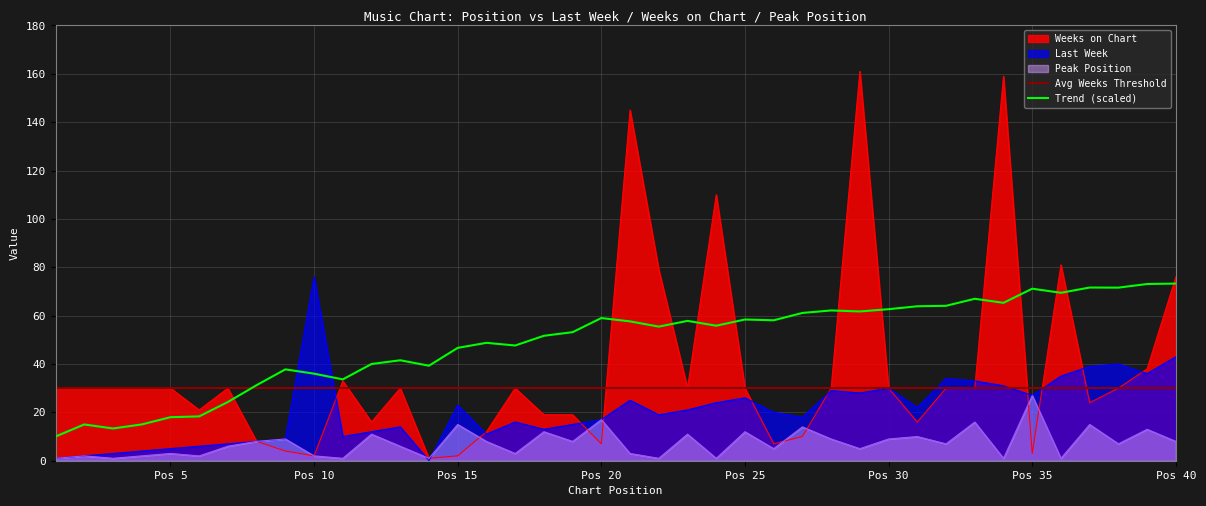

Reading left to right, transcribe all the data shown in this chart.

Last Week: 1	2	3	4	5	6	7	8	9	76	10	12	14	0	23	11	16	13	15	17	25	19	21	24	26	20	18	29	28	30	22	34	33	31	27	35	39	40	36	43
Weeks on Chart: 30	30	30	30	30	21	30	8	4	2	33	16	30	1	2	12	30	19	19	7	145	79	30	110	30	7	10	30	161	30	16	30	30	159	3	81	24	30	38	76
Peak Position: 1	2	1	2	3	2	6	8	9	2	1	11	6	1	15	8	3	12	8	17	3	1	11	1	12	5	14	9	5	9	10	7	16	1	27	1	15	7	13	8